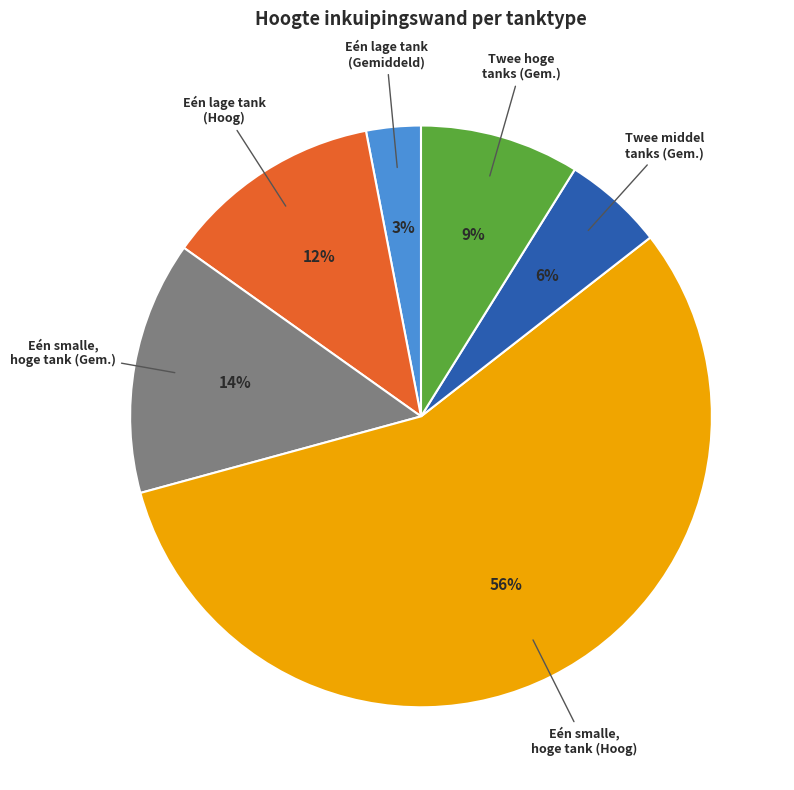

Count the number of slices in the pie.

6